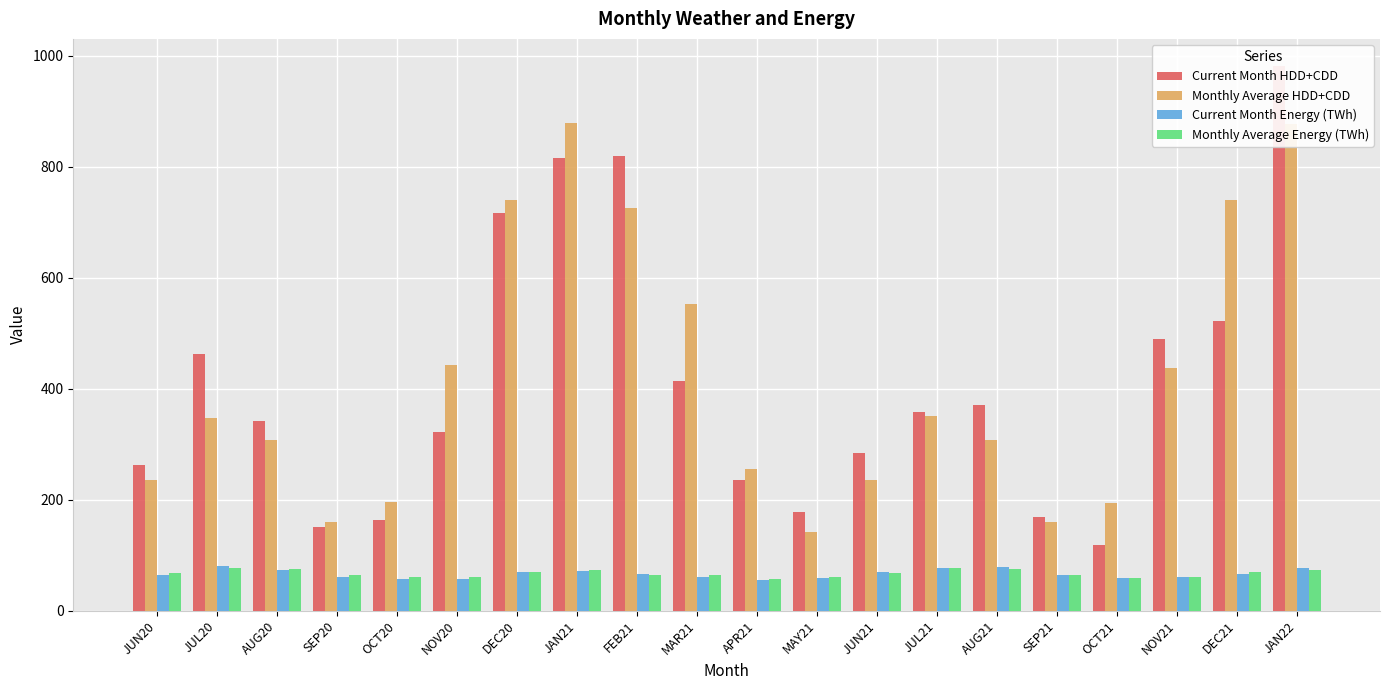

Which category has the lowest value in the Monthly Average HDD+CDD series?

MAY21